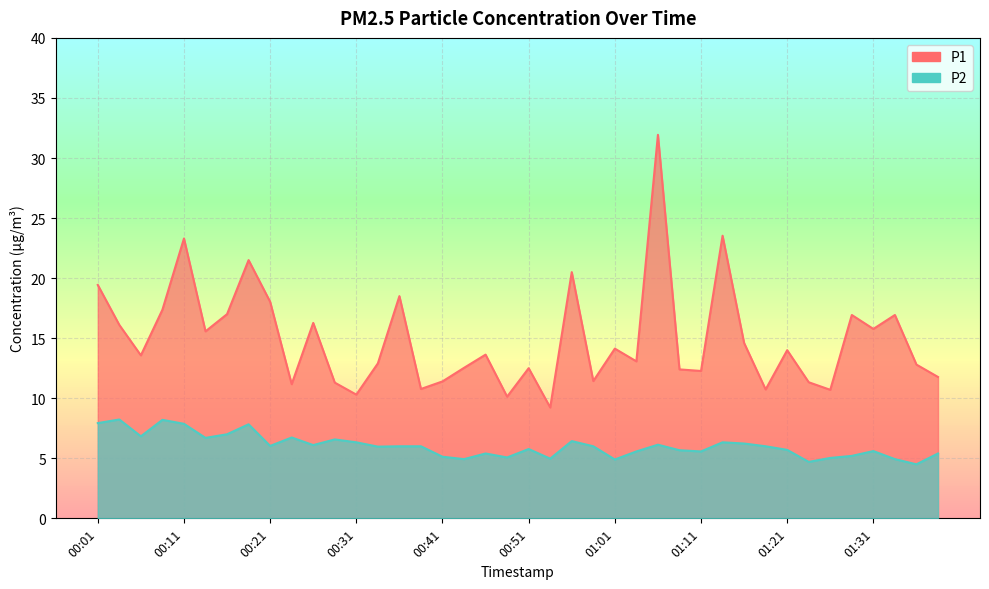

Is it true that P2 equals 2.0 at 01:38?

False